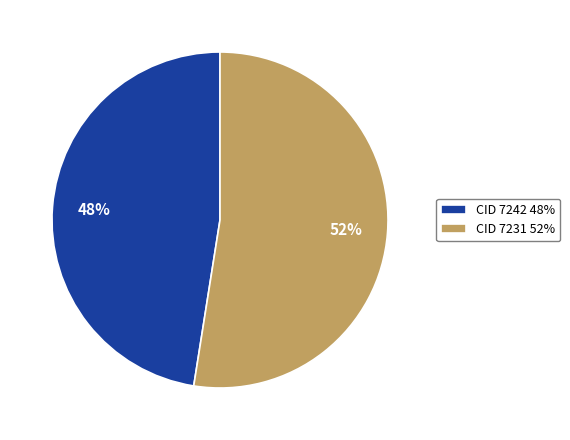

Does any single category account for the majority?

Yes